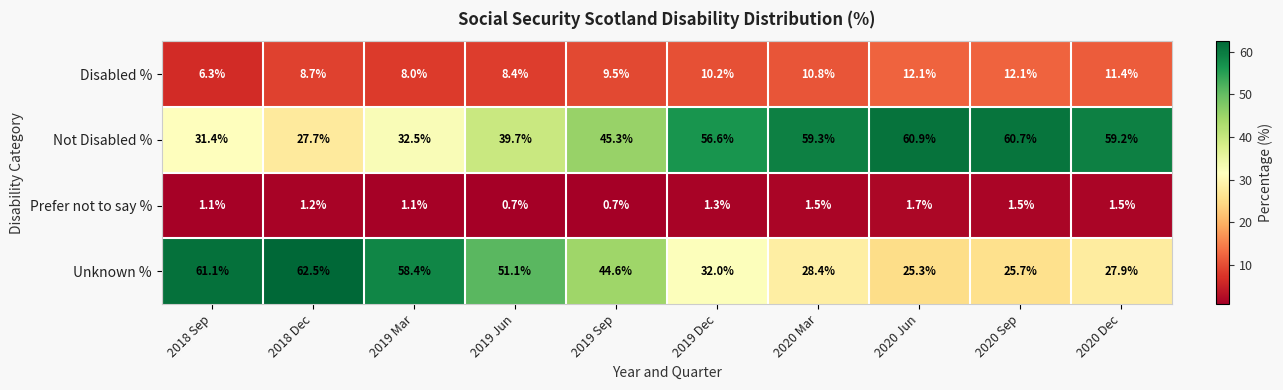

What is the difference between the Not Disabled % values at 2019 Jun and 2020 Jun?

21.2